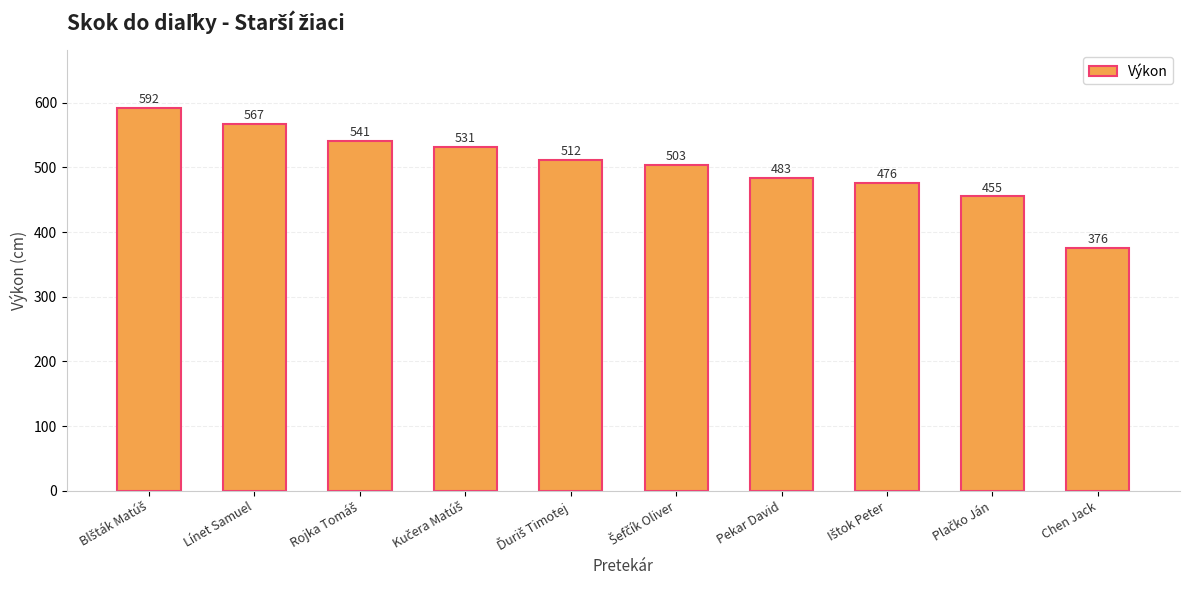

What is the sum of all values?

5036